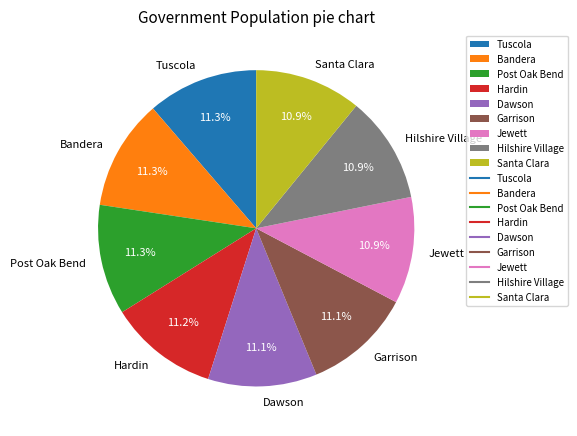

To the nearest percent, what portion does Hilshire Village represent?

11%